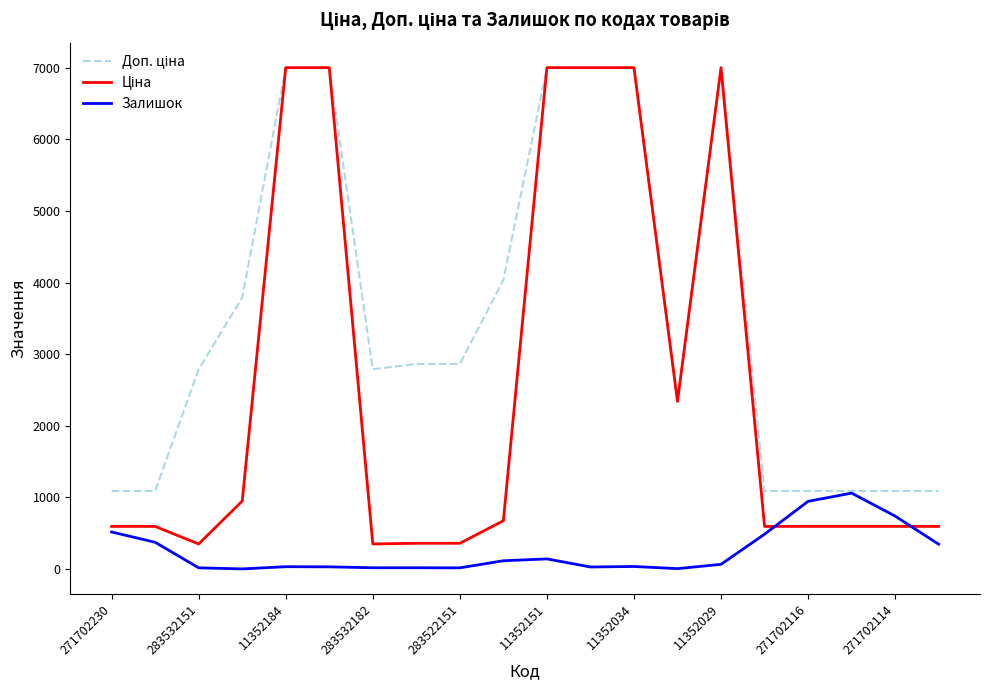

What is the highest value of the Залишок series?

1059.0